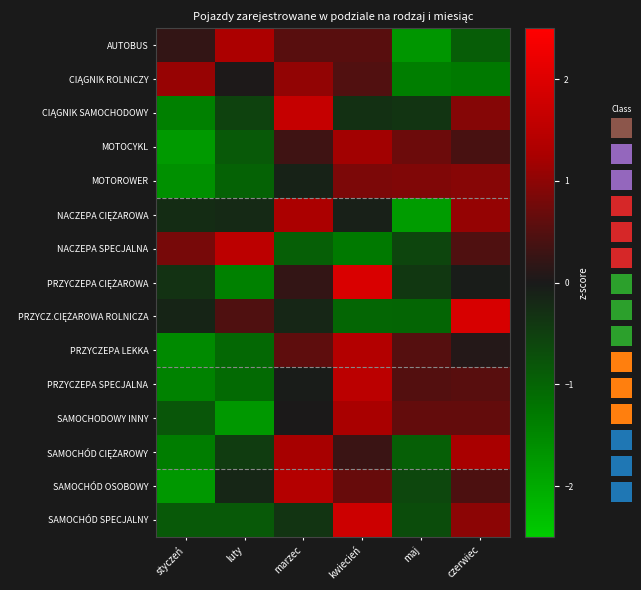

What is the approximate value of PRZYCZ.CIĘŻAROWA ROLNICZA at styczeń?

-0.1